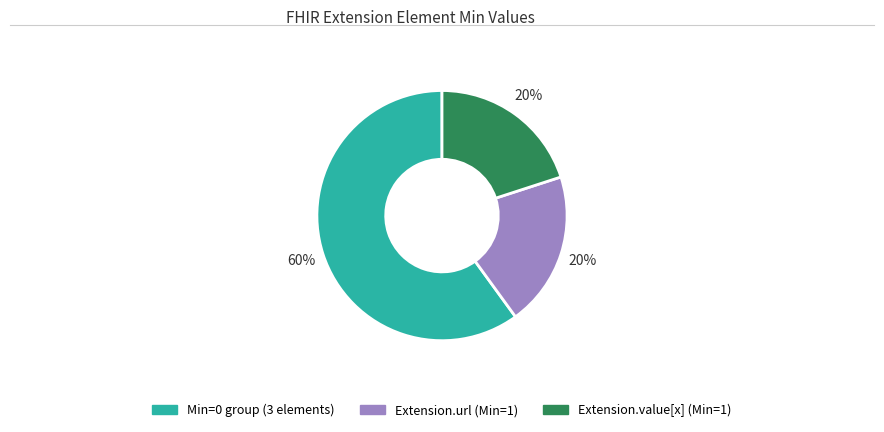

Is there a majority slice in this chart?

Yes